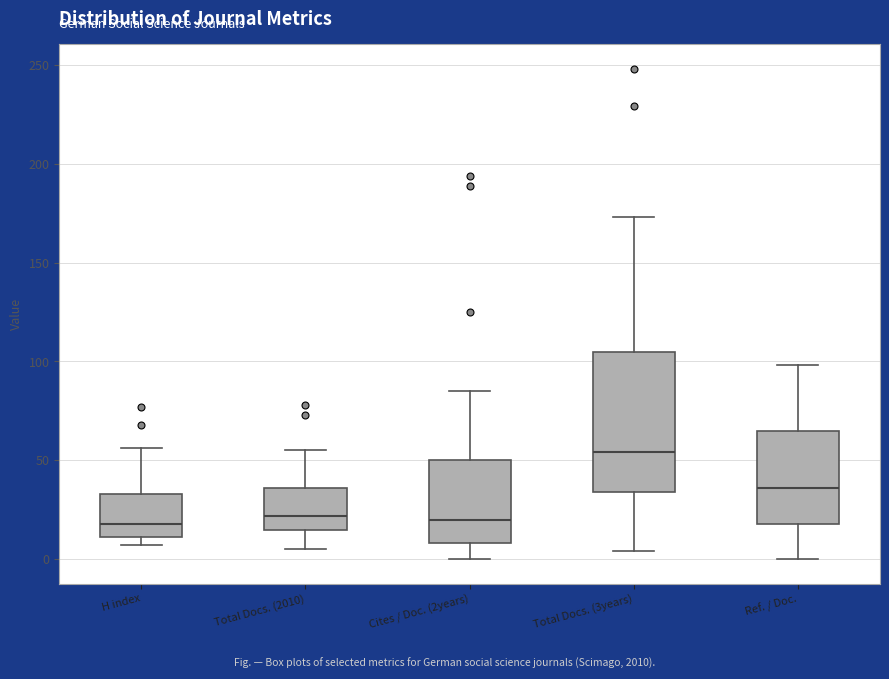

Where is the lower edge of the box for Cites / Doc. (2years) on the y-axis? The values are not printed on the chart, so give them approximately, as read against the axis.

10